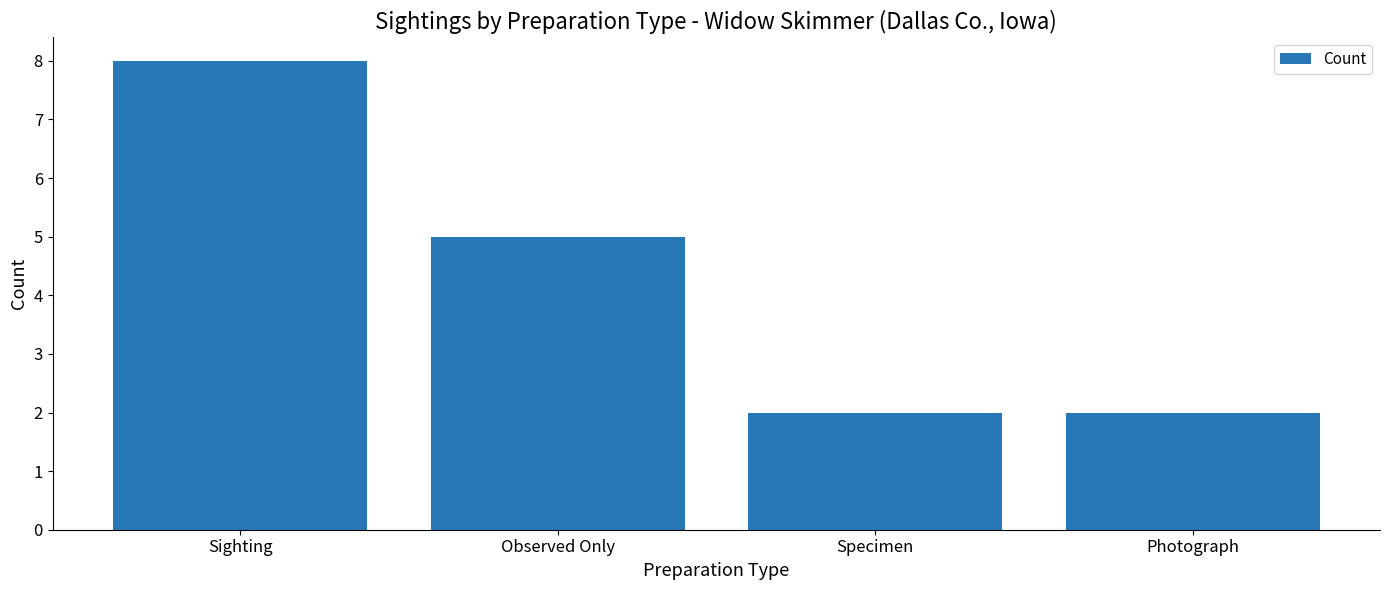

The chart shows a value of 2 at Photograph. True or false?

True